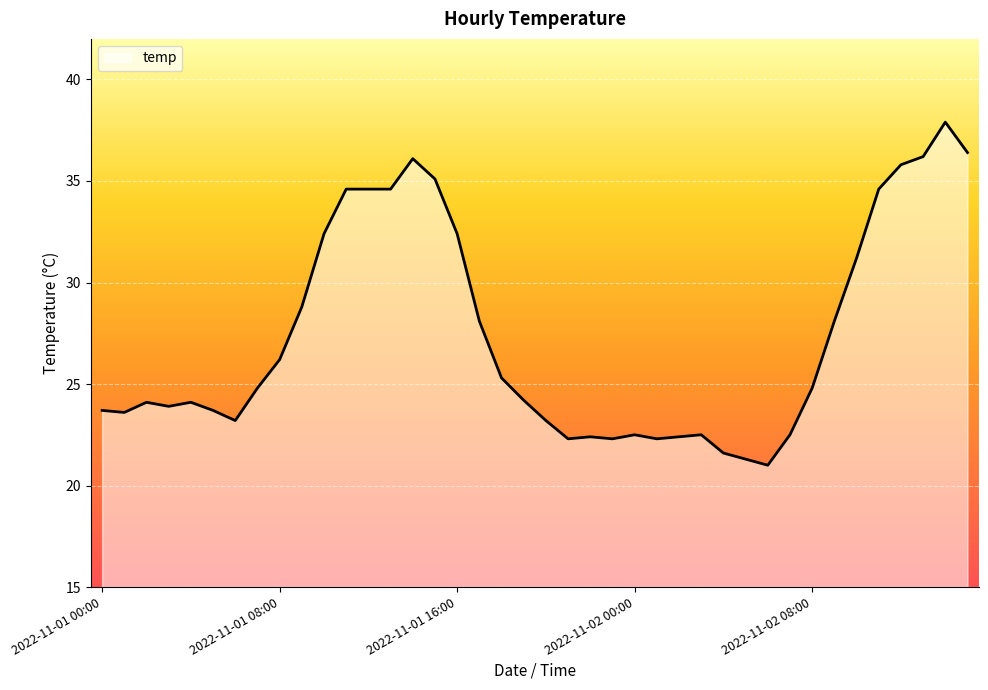

What is the maximum value shown in the chart?

37.9